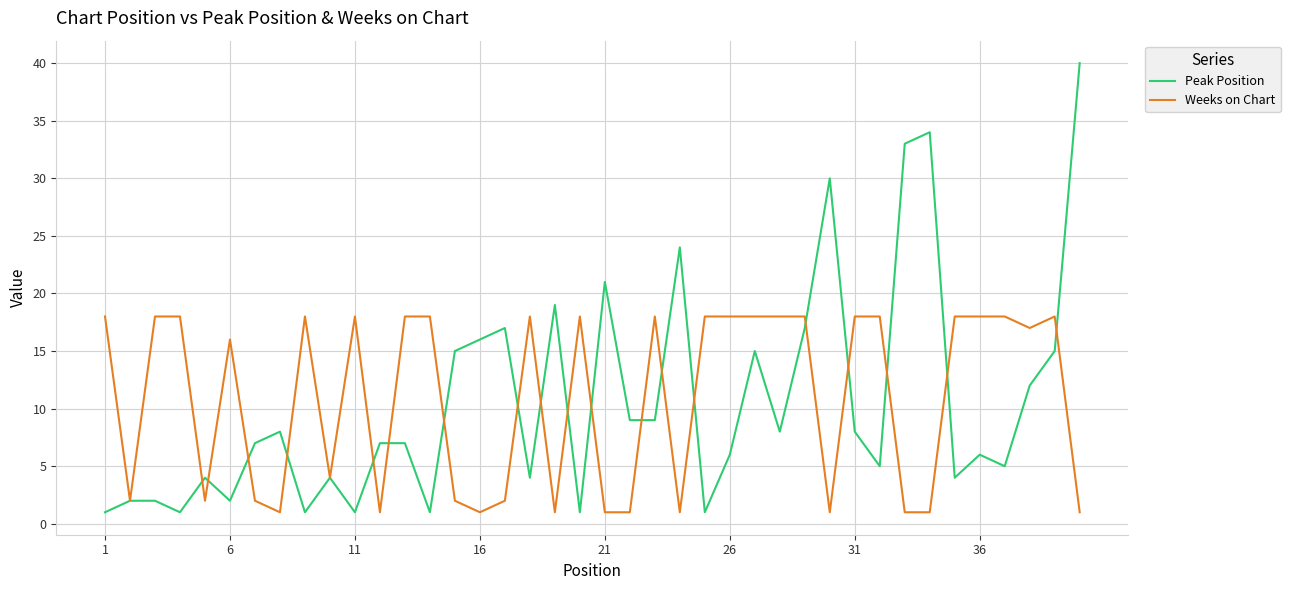

Rank the series by their maximum value, from lowest to highest.

Weeks on Chart, Peak Position